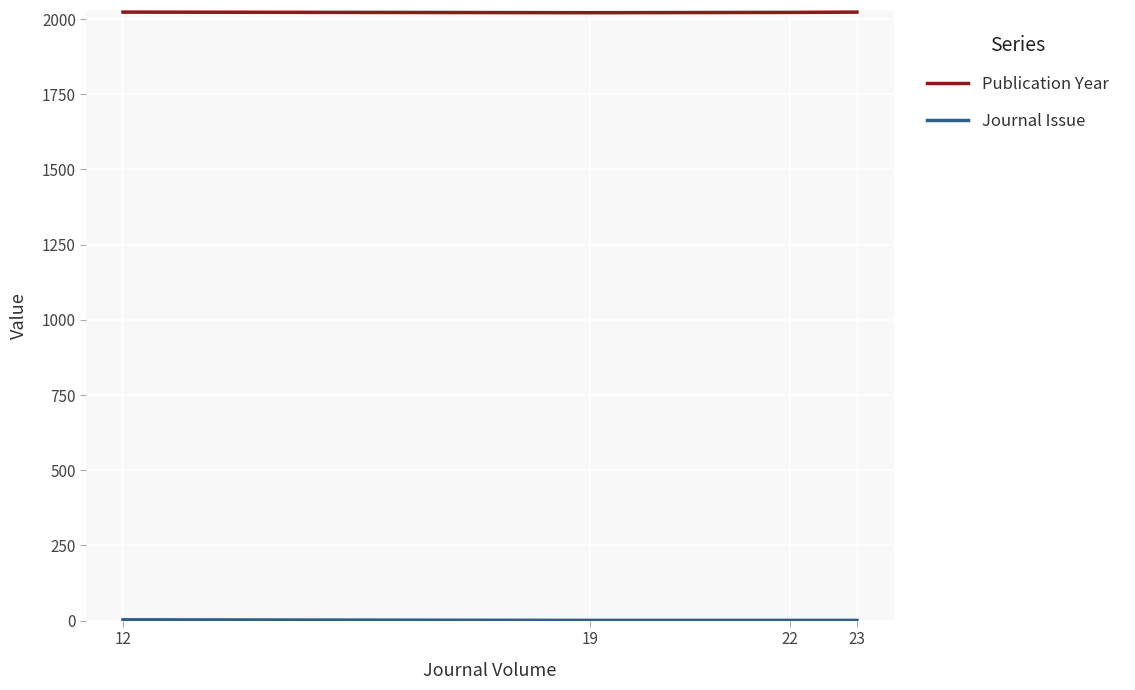

How many interior local valleys does the Publication Year series have?

1